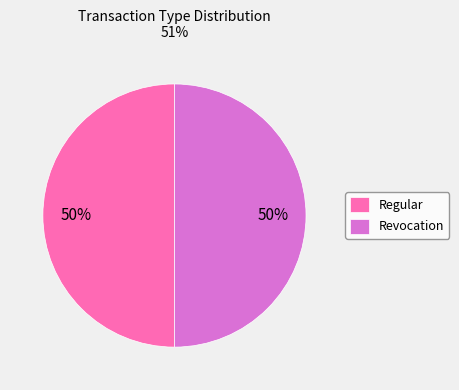

What is the ratio of the value at Regular to the value at Revocation?

1.0